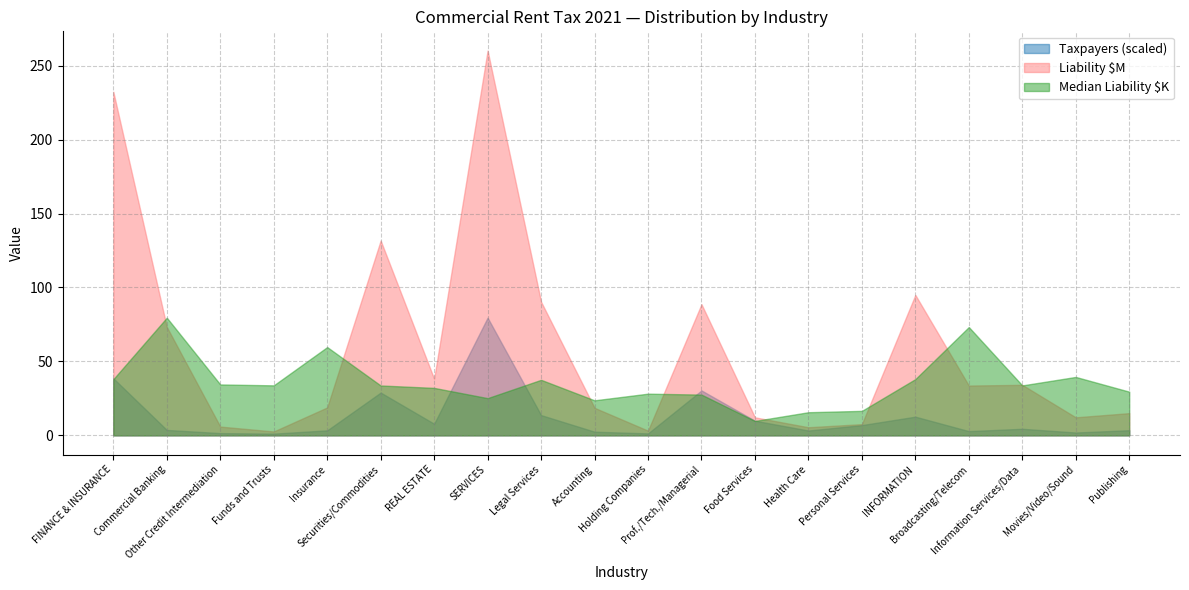

Reading left to right, what are all the values shown in this chart?

Taxpayers: FINANCE & INSURANCE=1604.0	Commercial Banking=152.0	Other Credit Intermediation=62.0	Funds and Trusts=47.0	Insurance=140.0	Securities/Commodities=1203.0	REAL ESTATE=326.0	SERVICES=3310.0	Legal Services=569.0	Accounting=102.0	Holding Companies=54.0	Prof./Tech./Managerial=1263.0	Food Services=411.0	Health Care=135.0	Personal Services=288.0	INFORMATION=525.0	Broadcasting/Telecom=118.0	Information Services/Data=184.0	Movies/Video/Sound=79.0	Publishing=144.0
Liability (000): FINANCE & INSURANCE=232352220.0	Commercial Banking=73290456.0	Other Credit Intermediation=5897412.0	Funds and Trusts=2596300.0	Insurance=18848618.0	Securities/Commodities=131719434.0	REAL ESTATE=38234121.0	SERVICES=260195865.0	Legal Services=90329008.0	Accounting=18582713.0	Holding Companies=3147513.0	Prof./Tech./Managerial=88666662.0	Food Services=12156590.0	Health Care=5455176.0	Personal Services=7547359.0	INFORMATION=94931814.0	Broadcasting/Telecom=33646949.0	Information Services/Data=34132025.0	Movies/Video/Sound=12162752.0	Publishing=14990088.0
Median Taxpayer Liability: FINANCE & INSURANCE=37970.0	Commercial Banking=79561.7	Other Credit Intermediation=34404.1	Funds and Trusts=33793.0	Insurance=59681.9	Securities/Commodities=33703.1	REAL ESTATE=32074.7	SERVICES=25146.7	Legal Services=37533.1	Accounting=23672.5	Holding Companies=28169.1	Prof./Tech./Managerial=27537.5	Food Services=9725.6	Health Care=15619.2	Personal Services=16535.0	INFORMATION=38019.6	Broadcasting/Telecom=73226.2	Information Services/Data=33760.7	Movies/Video/Sound=39486.4	Publishing=29529.5